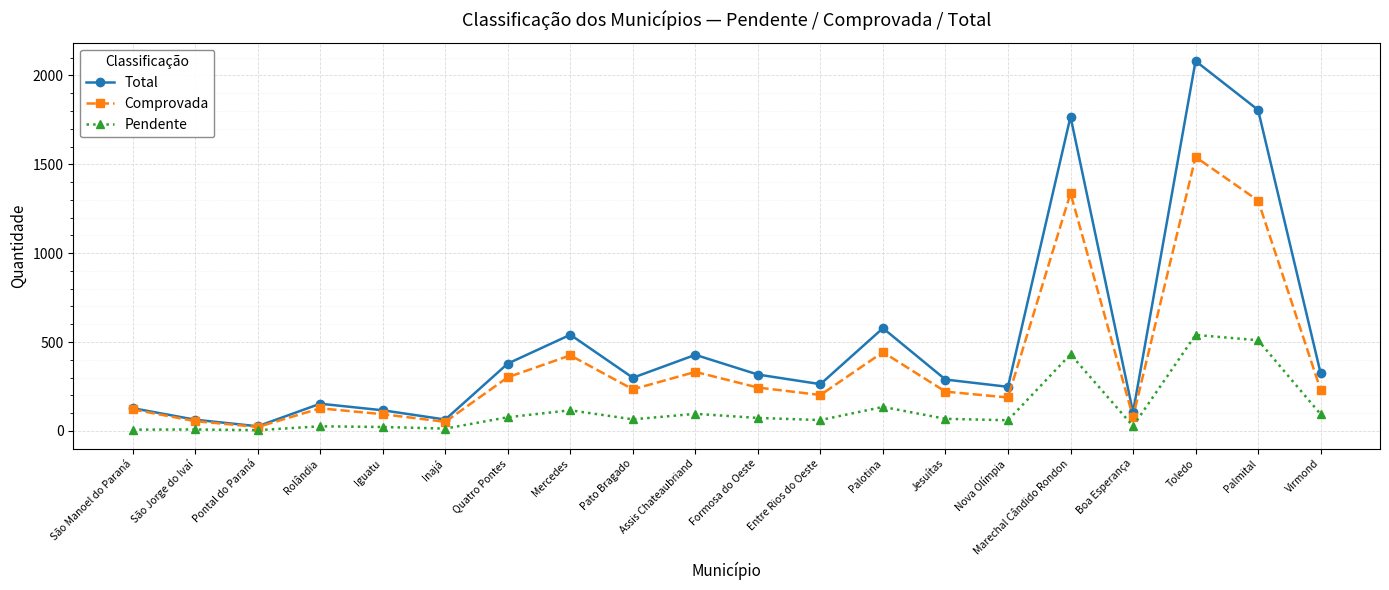

What is the label of the 20th point from the right?

São Manoel do Paraná